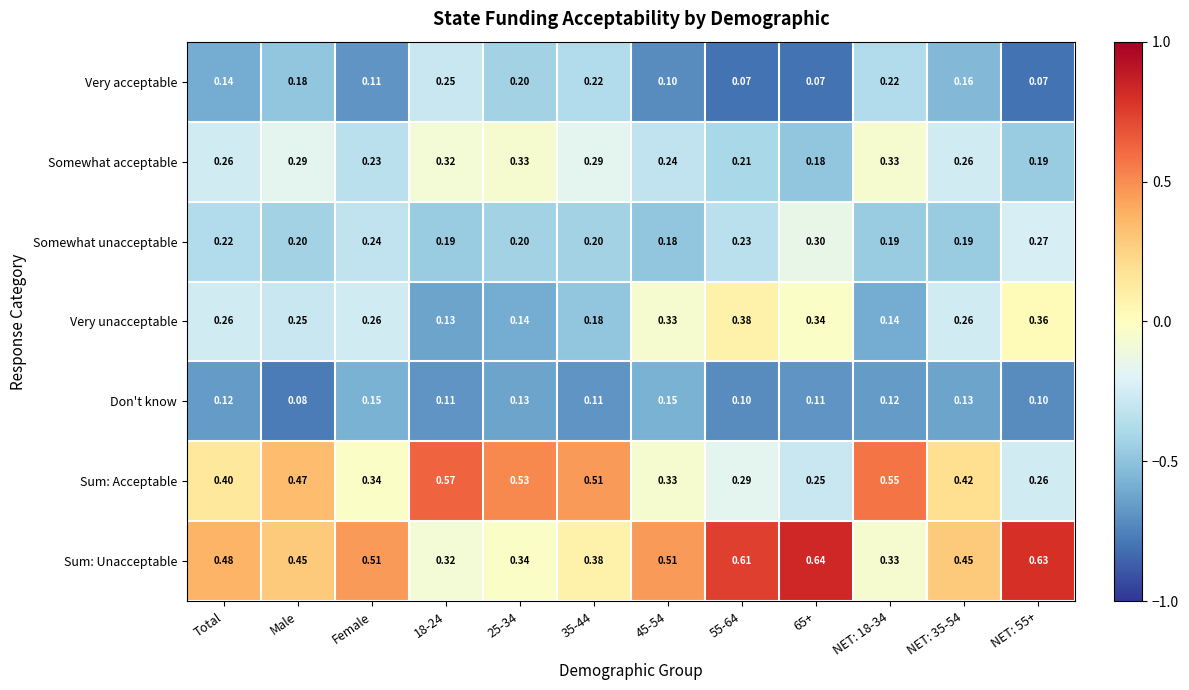

At which category is the sum across all series the highest?

Male